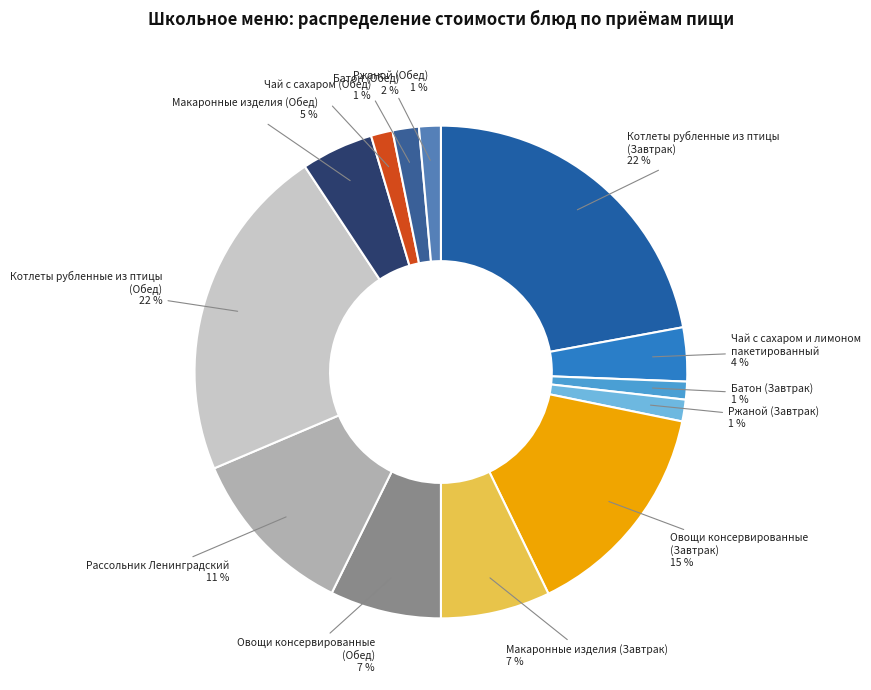

Between Рассольник Ленинградский and Ржаной (Обед), which is larger?

Рассольник Ленинградский